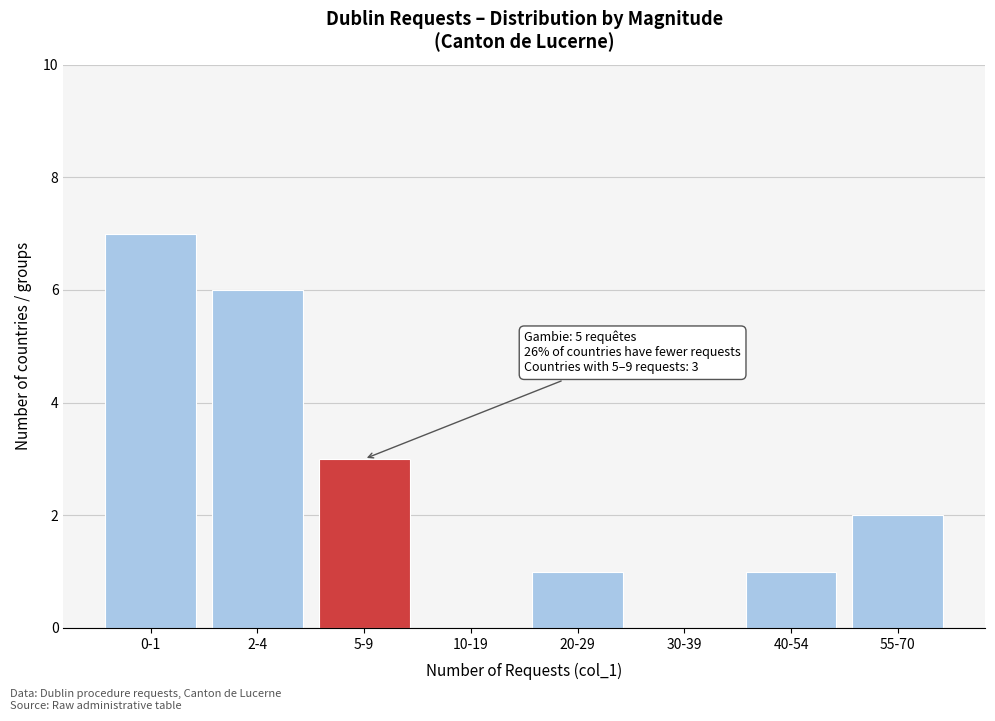

Reading right to left, what are all the values shown in this chart?

55-70=2	40-54=1	30-39=0	20-29=1	10-19=0	5-9=3	2-4=6	0-1=7